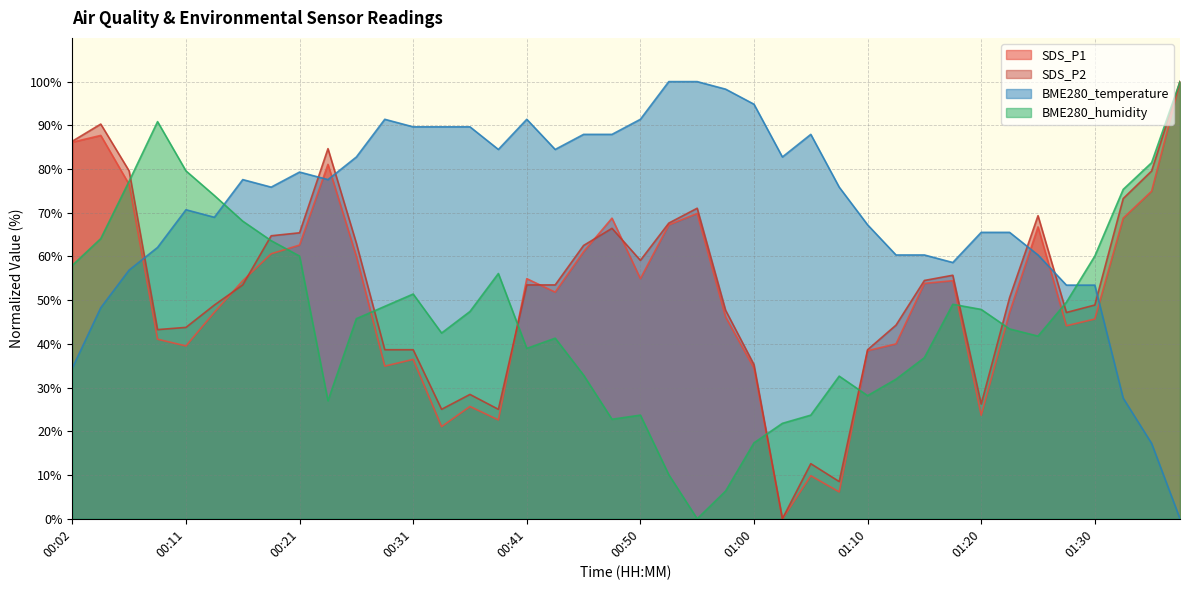

Reading left to right, transcribe all the data shown in this chart.

SDS_P1: 86.2	87.7	76.5	41.1	39.5	47.2	54.5	60.6	62.6	81.1	60.0	34.9	36.5	21.1	25.7	22.6	54.9	51.8	61.1	68.8	54.9	67.2	69.8	46.2	34.5	0.0	9.8	6.2	38.5	40.0	53.8	54.5	23.7	47.2	66.8	44.2	45.7	68.8	74.9	100.0
SDS_P2: 86.4	90.3	79.6	43.3	43.8	48.9	53.5	64.7	65.4	84.7	63.0	38.7	38.7	25.0	28.4	25.0	53.5	53.5	62.5	66.4	59.1	67.6	71.0	47.7	35.3	0.0	12.6	8.5	38.7	44.3	54.5	55.7	26.2	50.6	69.3	47.2	48.9	73.3	79.6	100.0
BME280_temperature: 34.5	48.3	56.9	62.1	70.7	69.0	77.6	75.9	79.3	77.6	82.8	91.4	89.7	89.7	89.7	84.5	91.4	84.5	87.9	87.9	91.4	100.0	100.0	98.3	94.8	82.8	87.9	75.9	67.2	60.3	60.3	58.6	65.5	65.5	60.3	53.4	53.4	27.6	17.2	0.0
BME280_humidity: 58.0	64.1	77.2	90.8	79.6	73.9	68.1	63.6	60.1	27.0	45.8	48.6	51.4	42.5	47.4	56.1	39.0	41.3	32.9	22.8	23.7	10.1	0.0	6.3	17.4	21.8	23.7	32.6	28.2	31.9	36.9	49.1	47.9	43.4	41.8	49.5	60.1	75.4	81.5	100.0